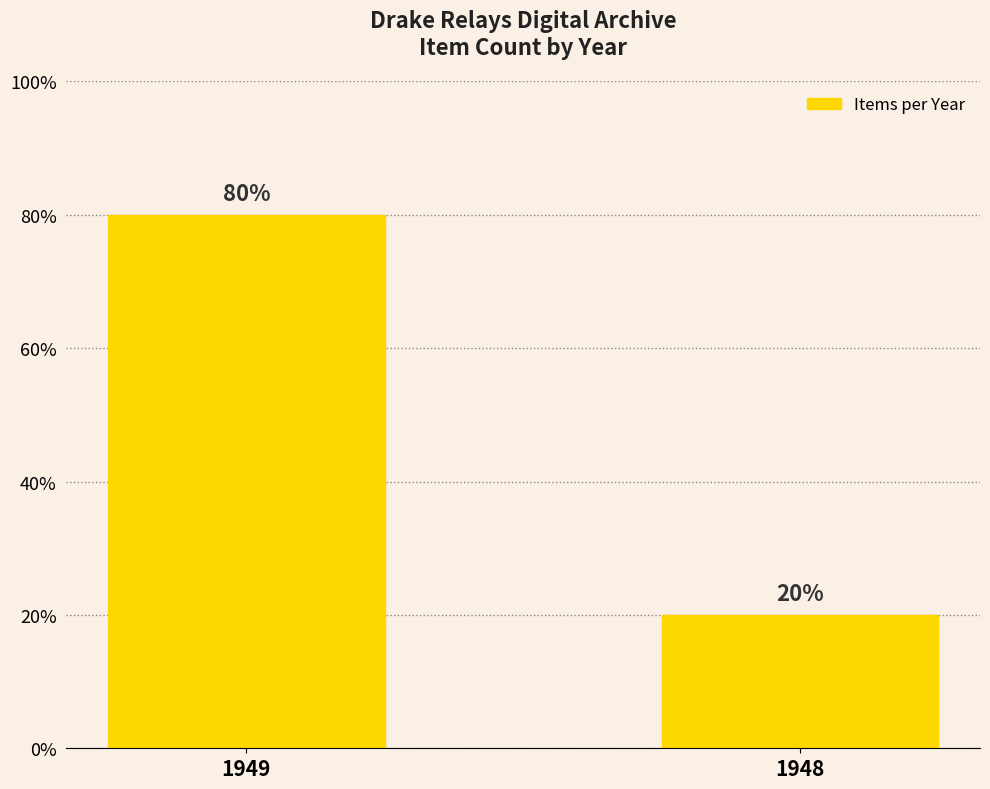

What is the sum of the values at 1949 and 1948?

100